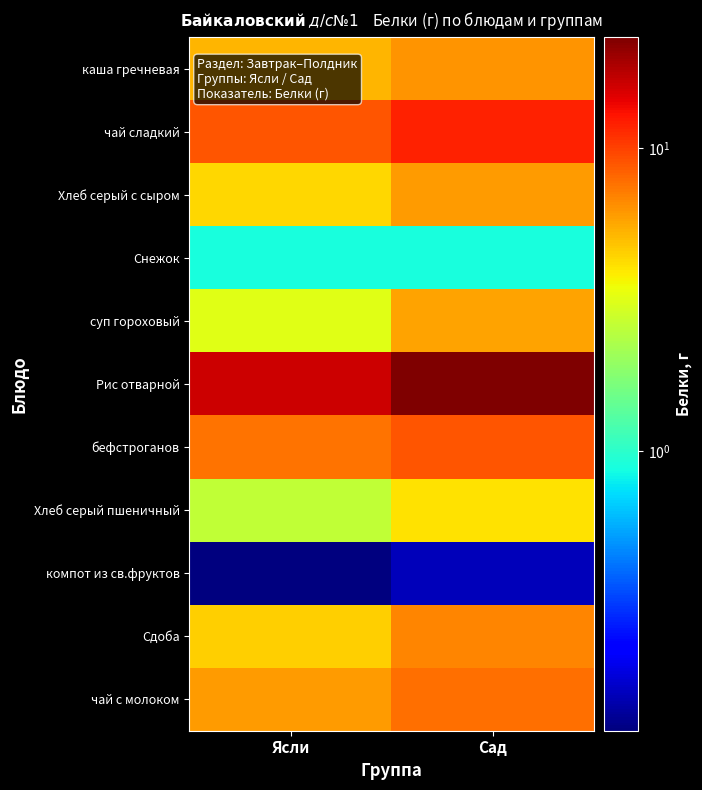

At how many categories does at least one series exceed 10?

2